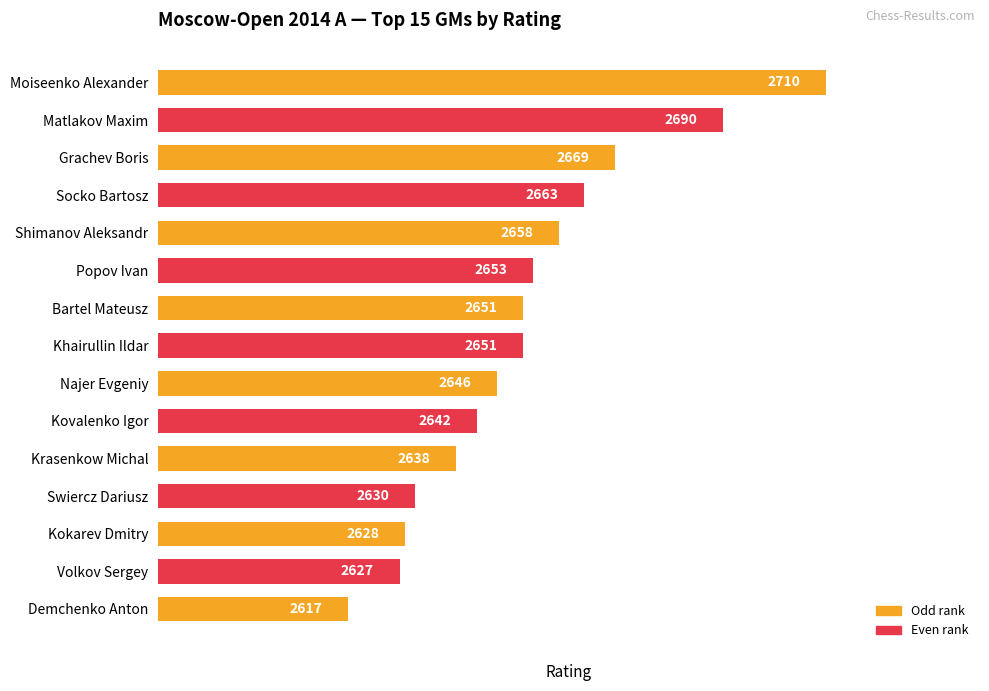

What is the difference between the second highest and second lowest values?

63